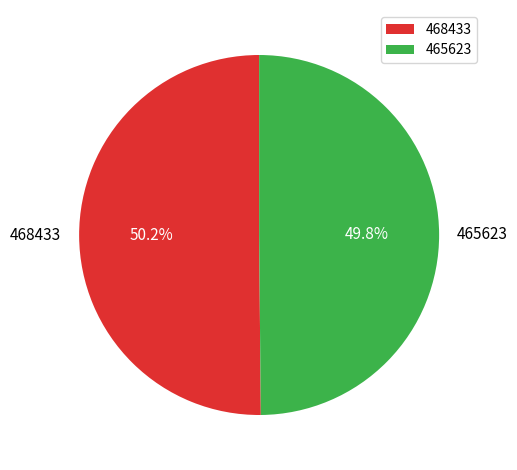

To the nearest percent, what percentage of the pie is 468433?

50%